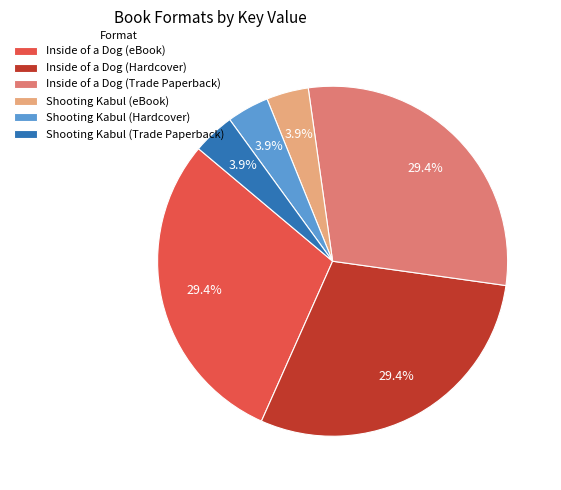

Does Inside of a Dog (eBook) account for over 50% of the chart?

No